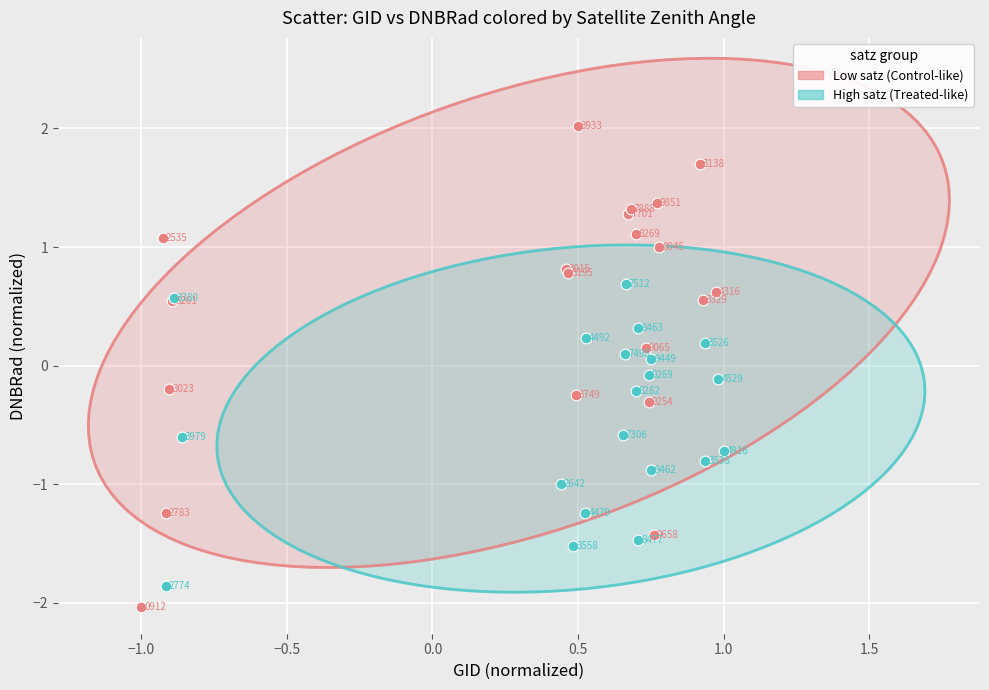

Which series contains the lowest Y value?

Low satz (Control-like)